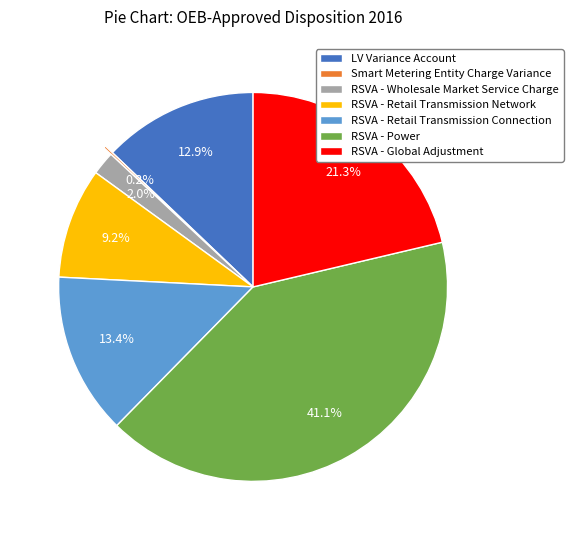

Is there a majority slice in this chart?

No